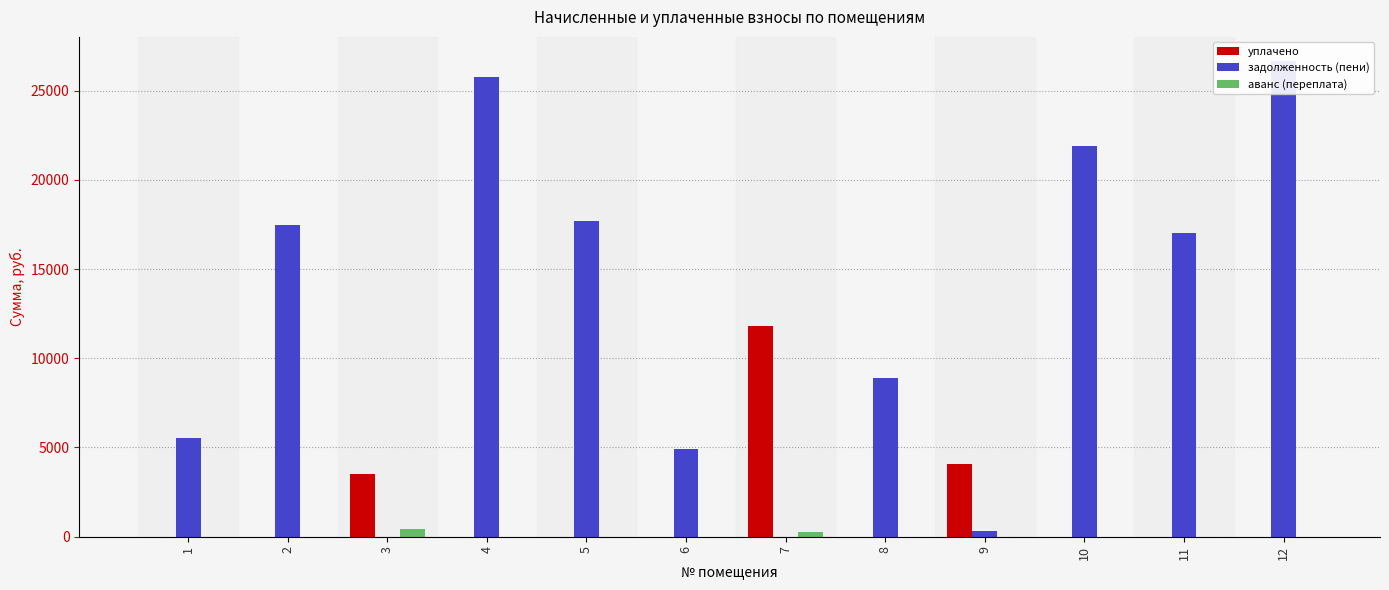

At which label does задолженность (пени) first exceed 16990?

2